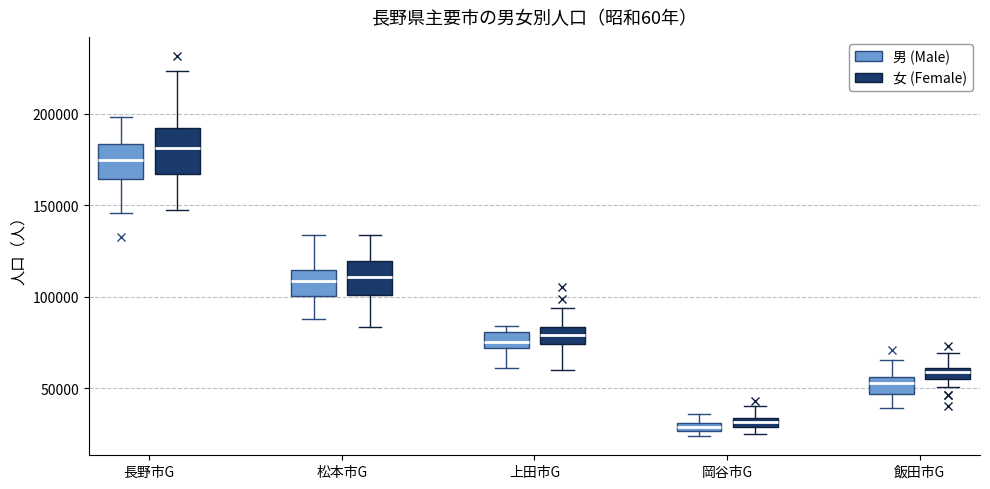

Which box's median line is the highest?

長野市G (女 (Female))